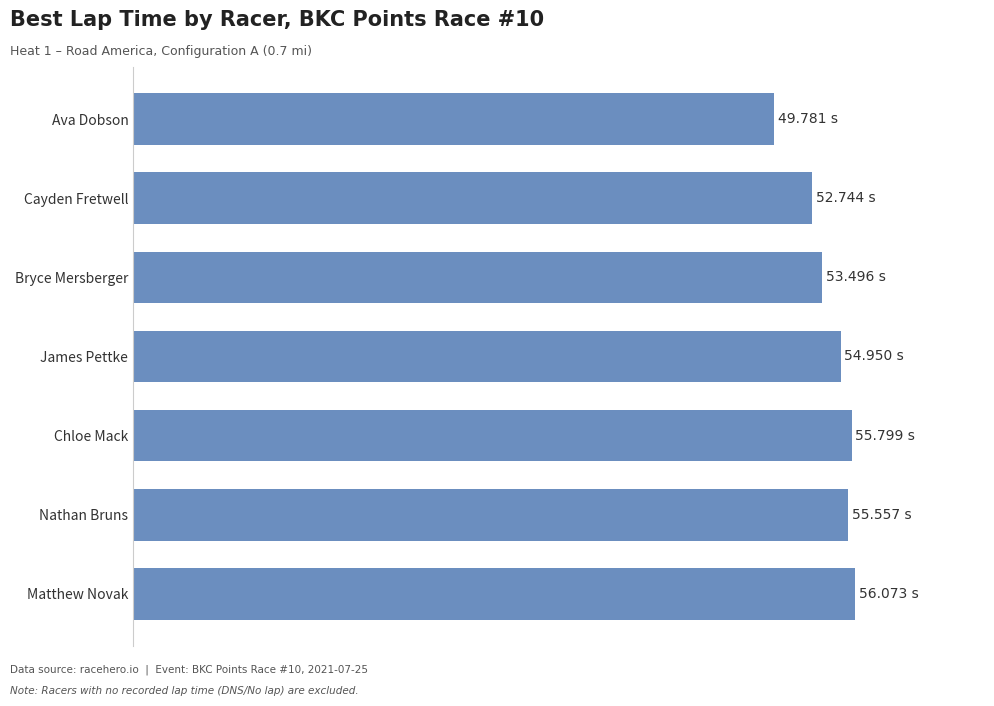

Does the chart contain any negative values?

No